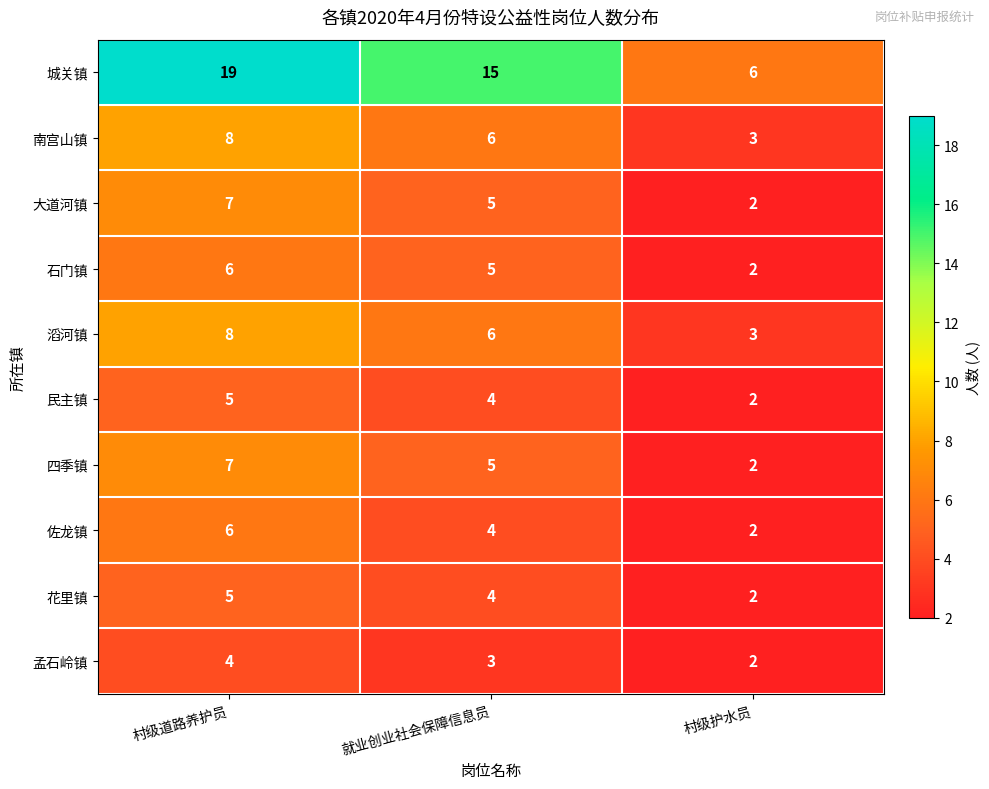

Where does the 石门镇 series first go above 5?

村级道路养护员